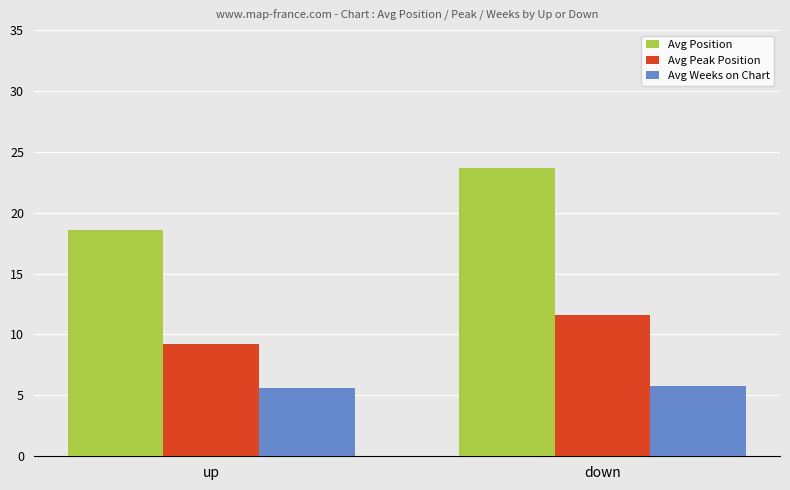

Rank the series at up from lowest to highest value.

Avg Weeks on Chart, Avg Peak Position, Avg Position